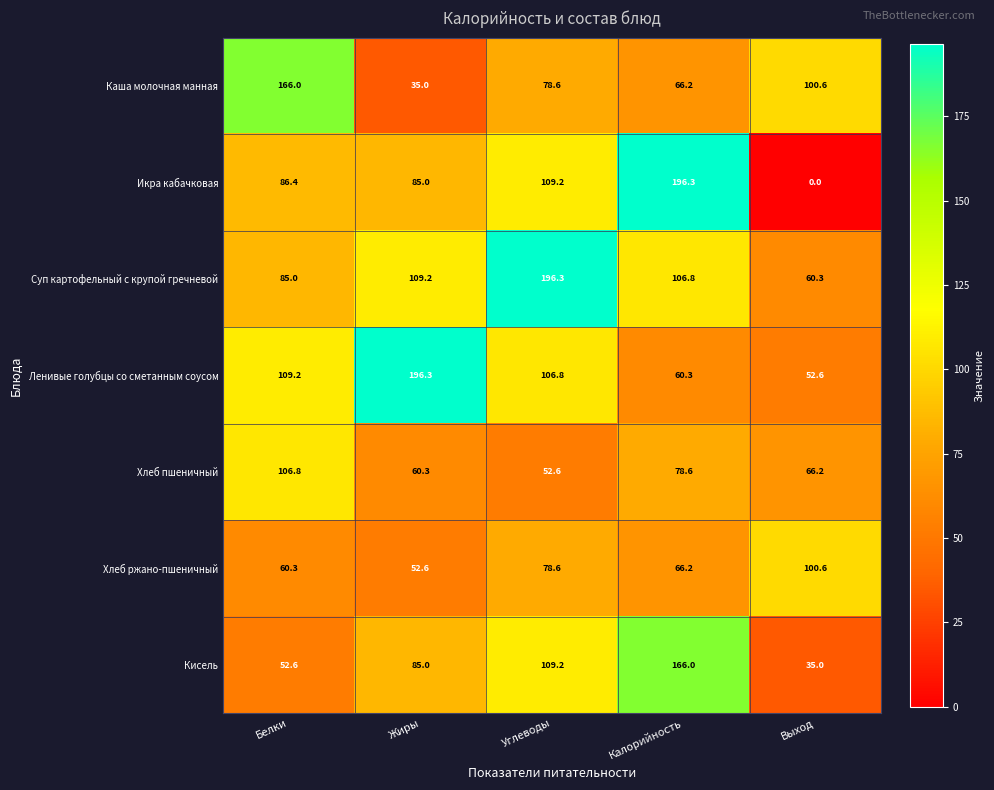

At which category is the sum across all series the highest?

Калорийность